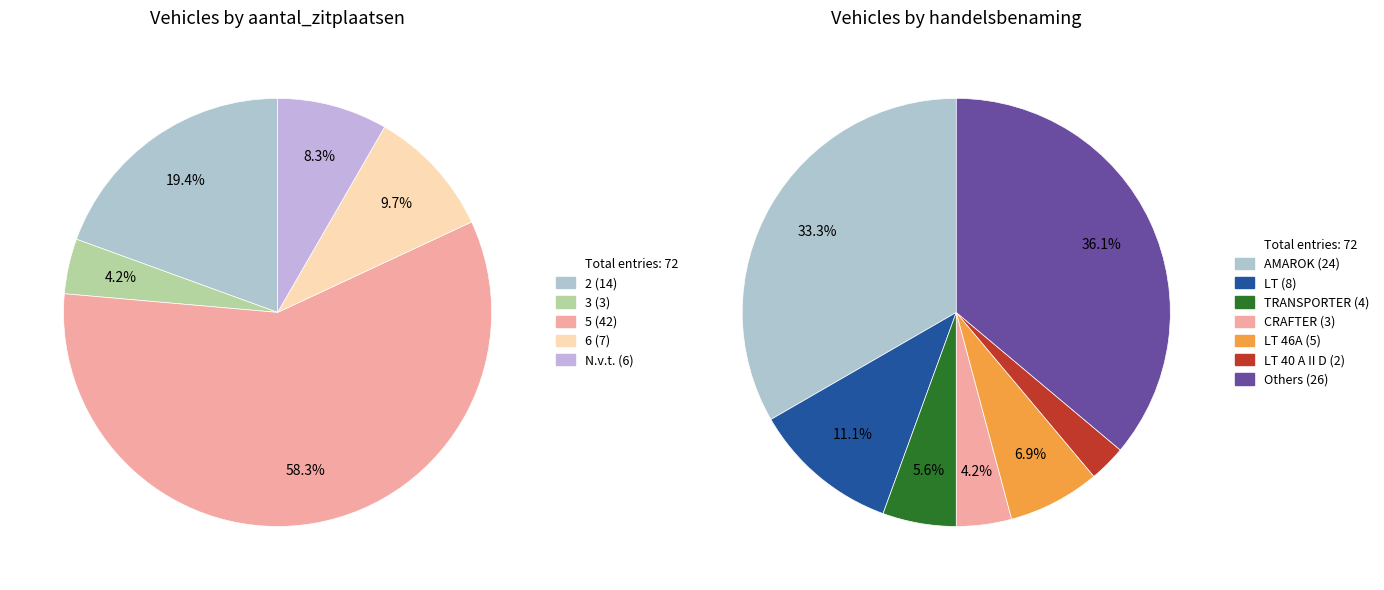

Is it true that 3 is 4% of the pie?

True